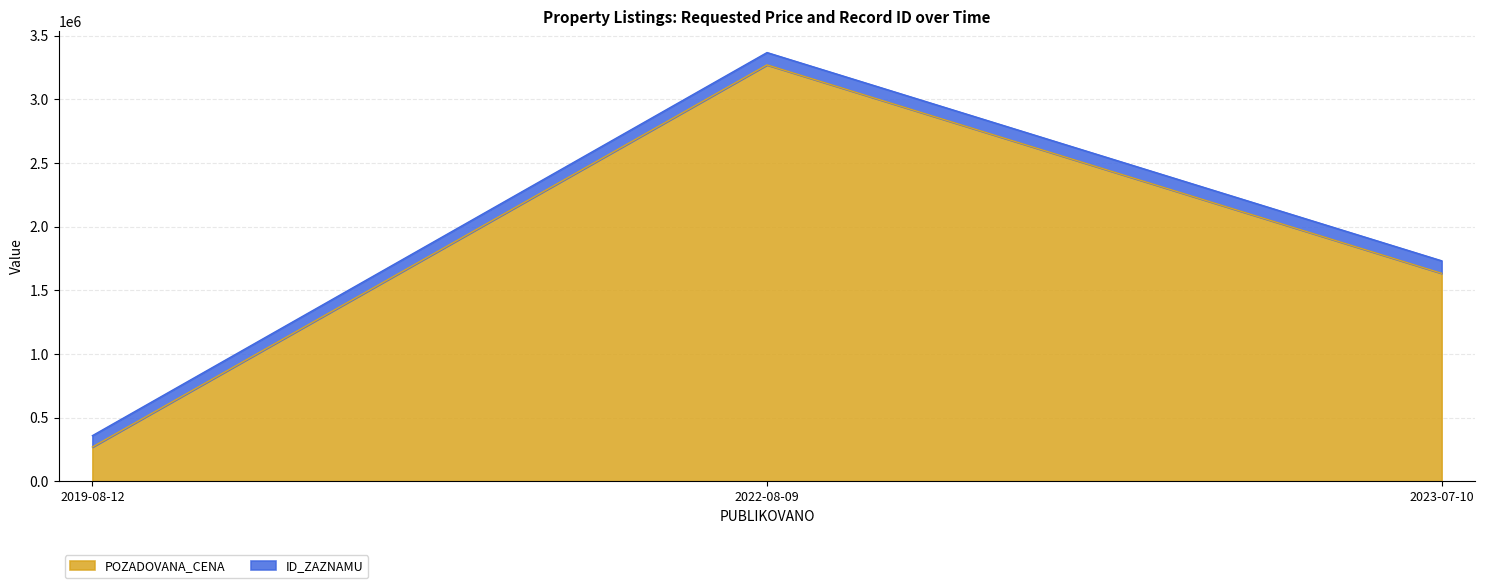

At which label does the data first exceed 1633600?

2022-08-09